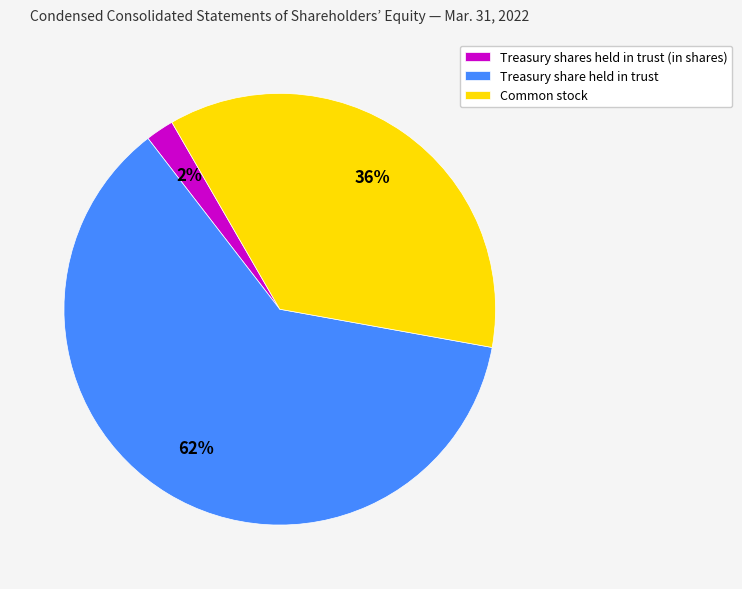

What percentage is the Treasury share held in trust slice, to the nearest percent?

62%